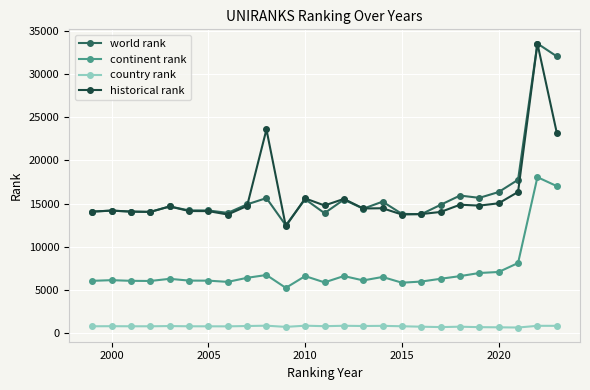

True or false: world rank and country rank cross at least once.

False